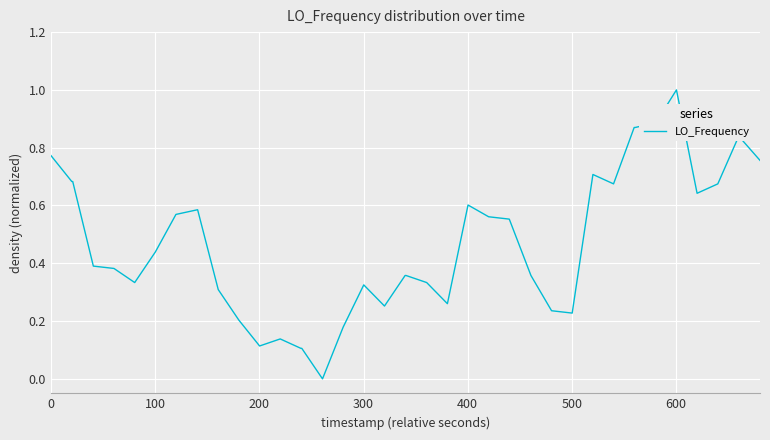

What is the greatest value displayed?

1.0